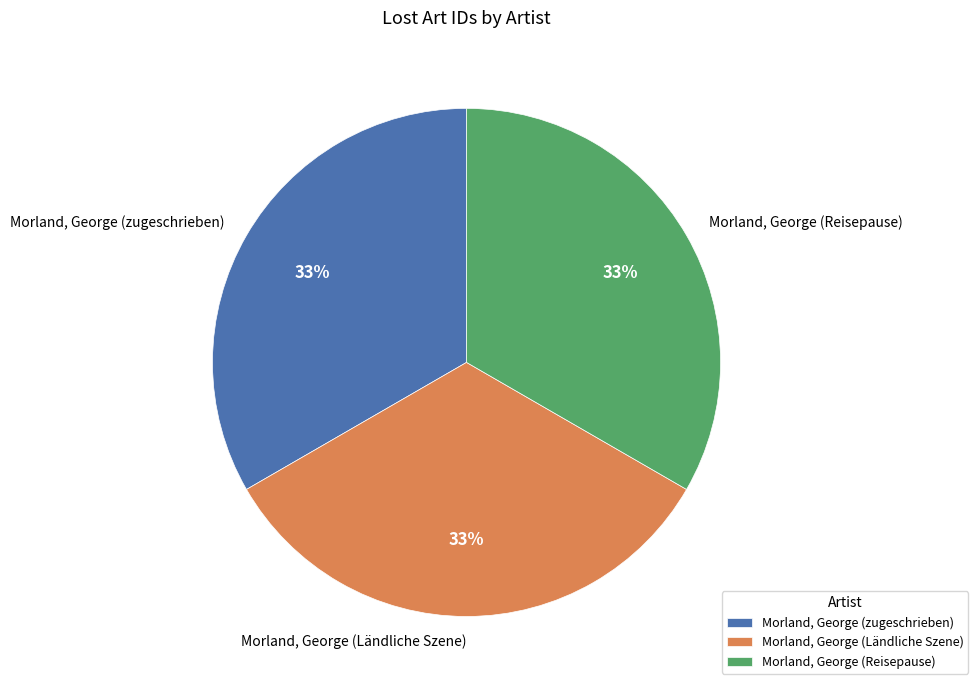

Does Morland, George (zugeschrieben) represent more than half of the total?

No